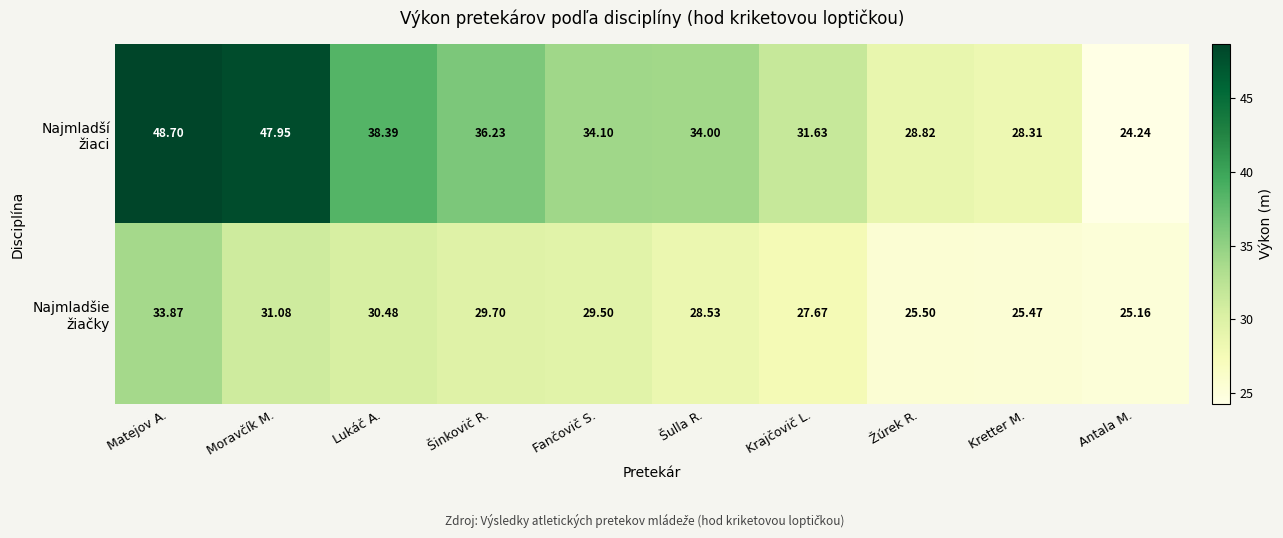

Count the number of data series in this chart.

2